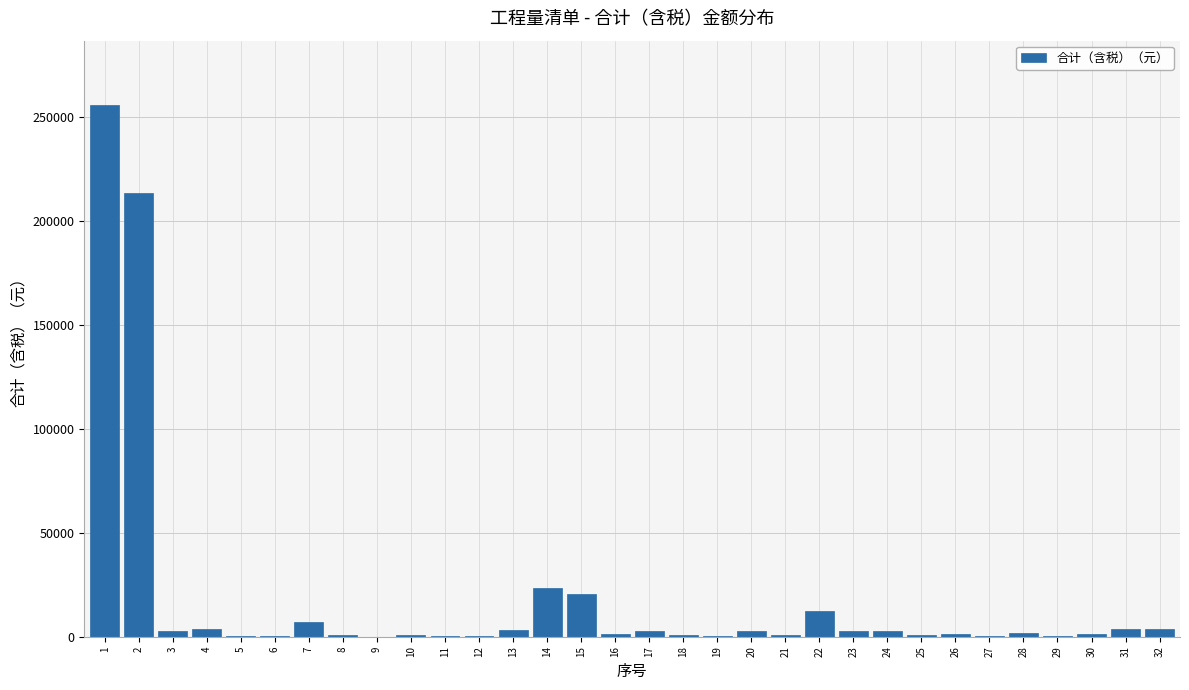

What is the sum of all values?

574159.0